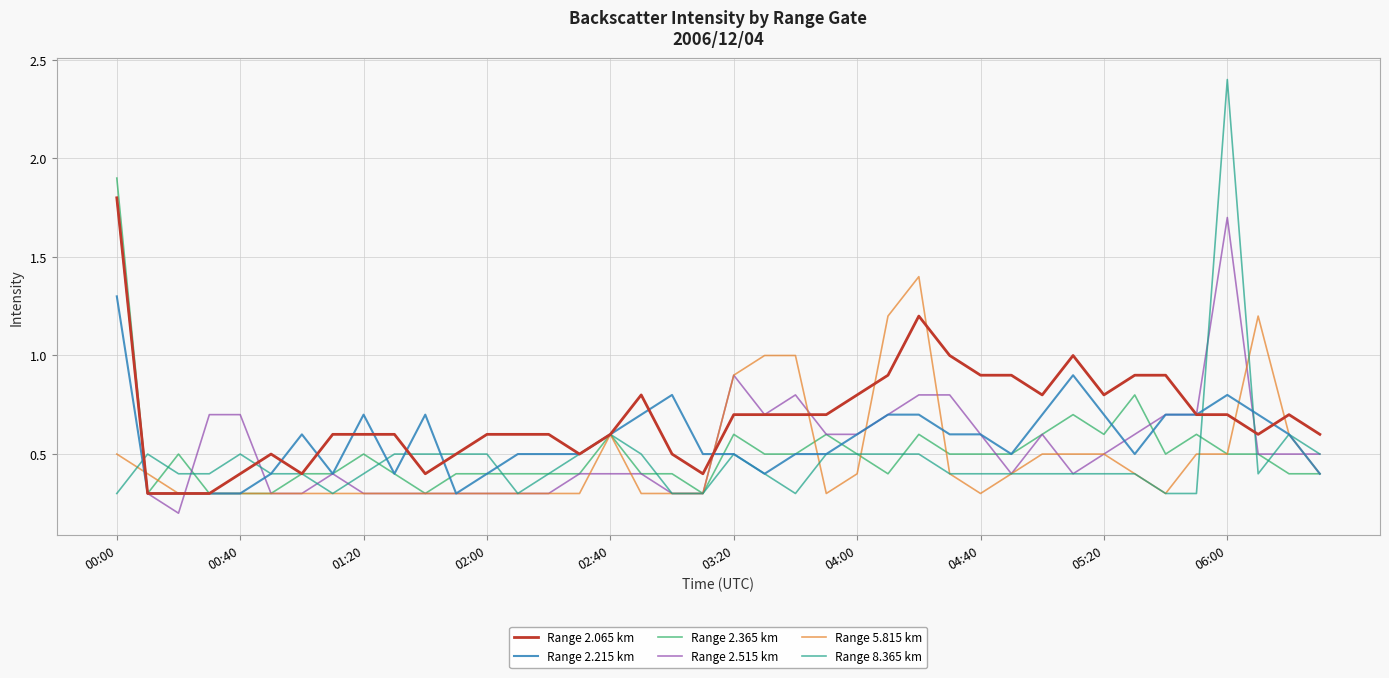

Which series has the largest range (max minus min)?

Range 8.365 km